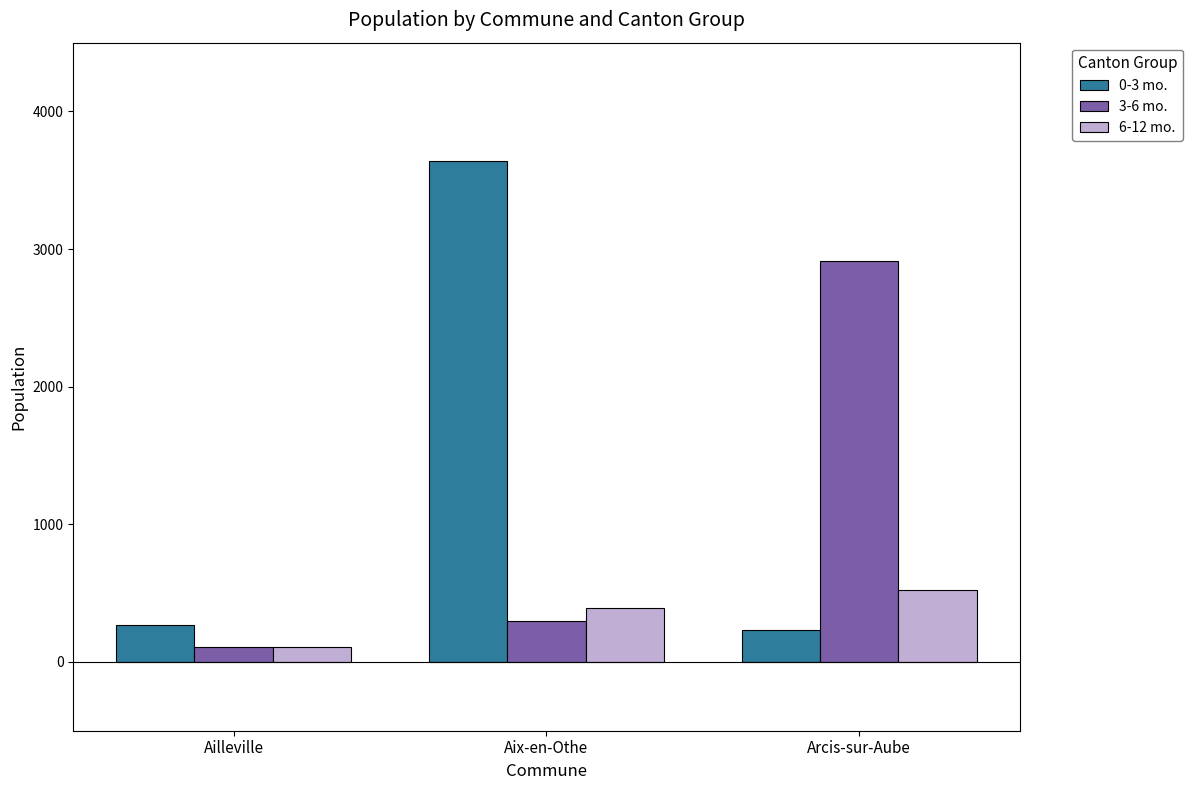

The 6-12 mo. series shows 110 at Ailleville. True or false?

True